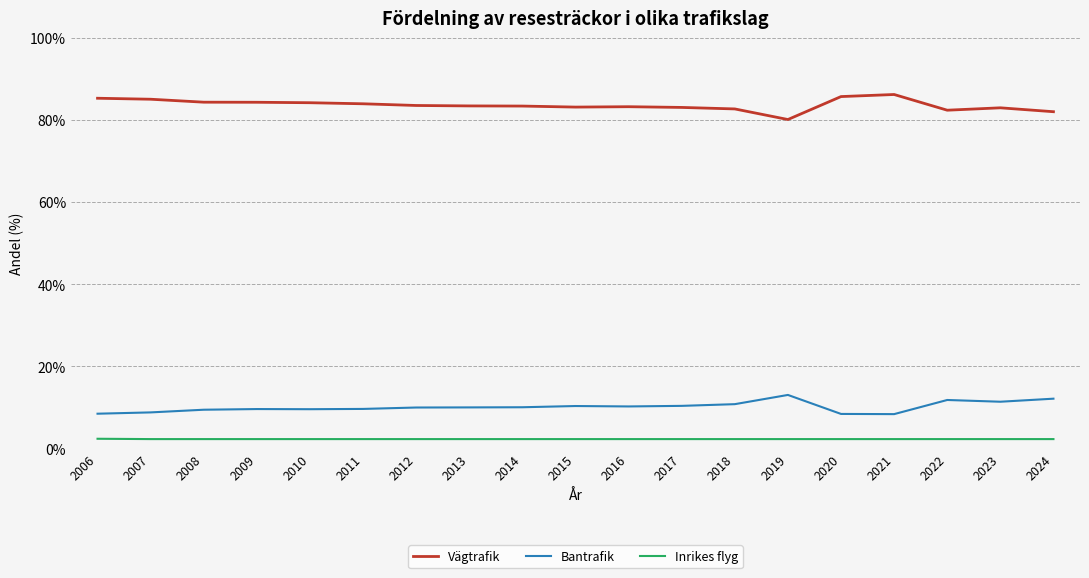

What is the difference between the maximum and minimum values in the Vägtrafik series?

6.1